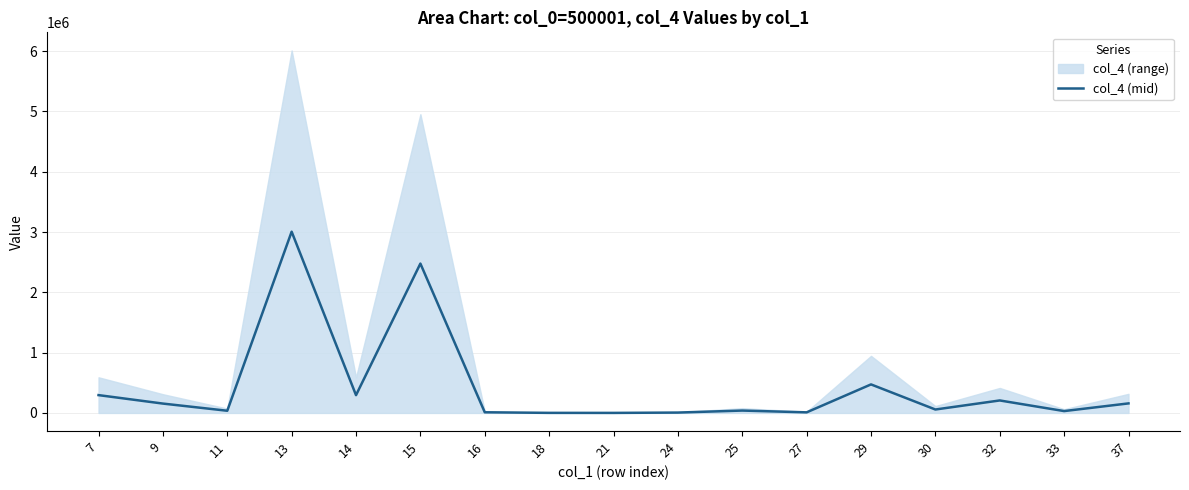

How many categories are shown in the chart?

17